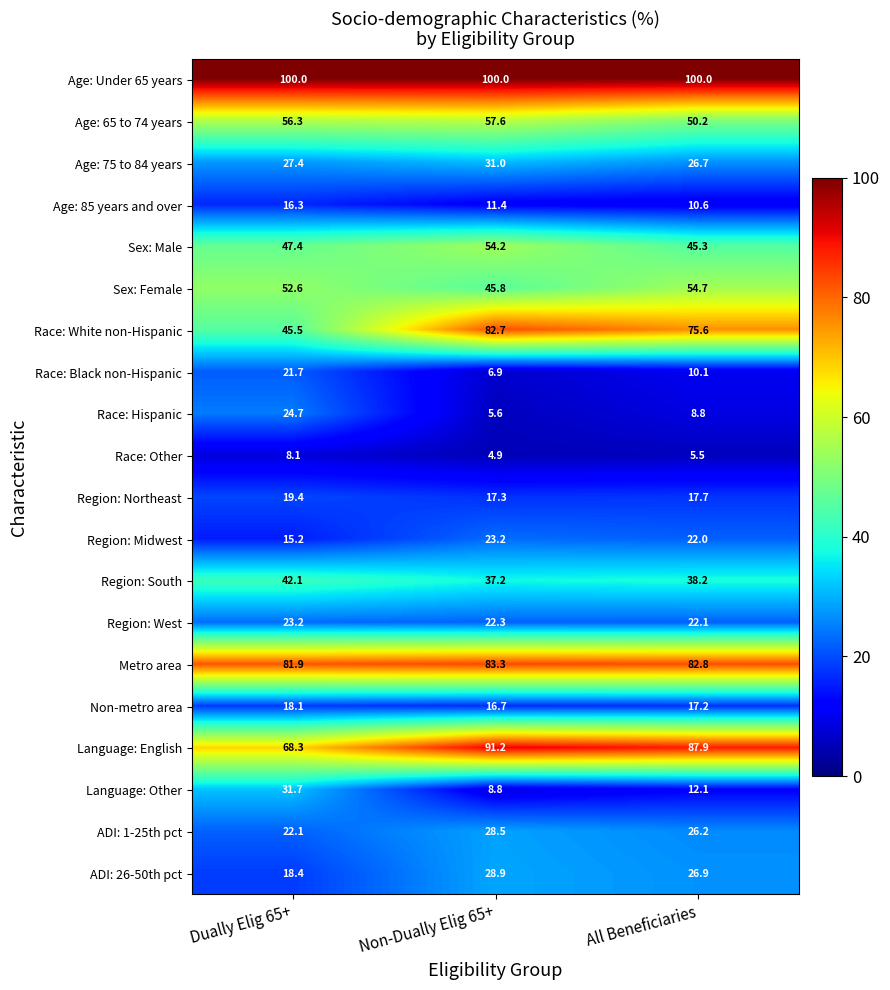

Read the Region: Northeast value at Dually Elig 65+.

19.4